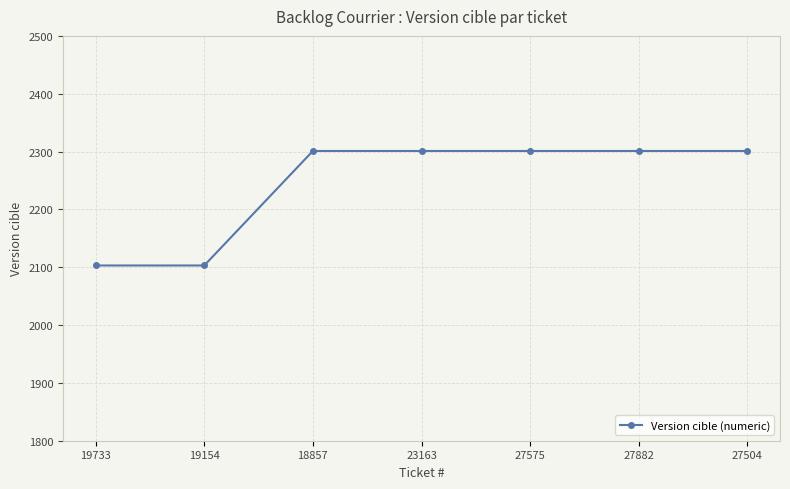

Reading right to left, transcribe all the data shown in this chart.

27504=2301	27882=2301	27575=2301	23163=2301	18857=2301	19154=2103	19733=2103